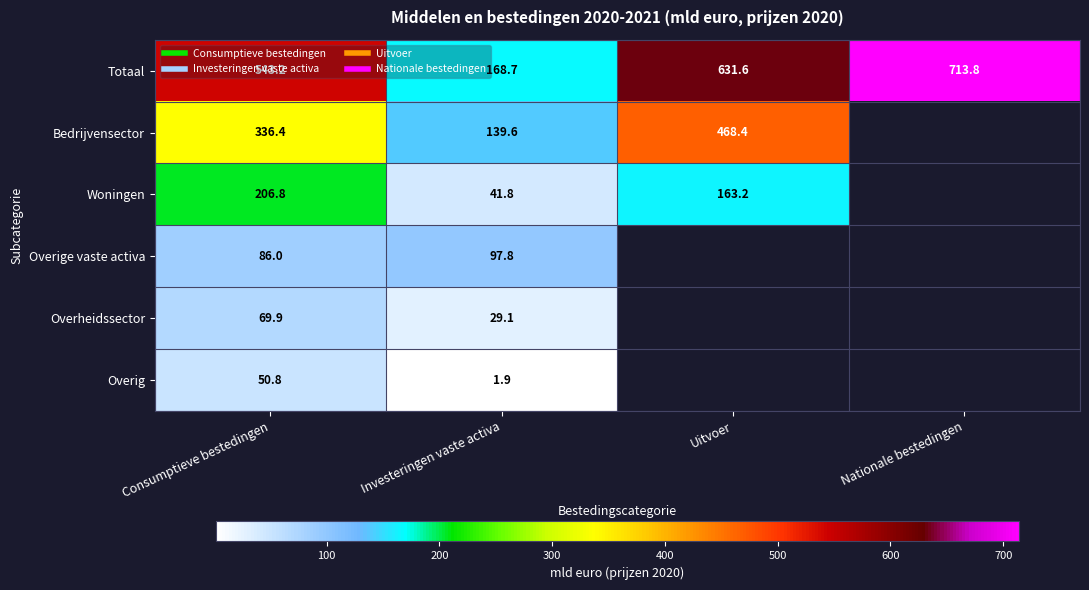

At which category does the chart reach its minimum across all series?

Investeringen vaste activa